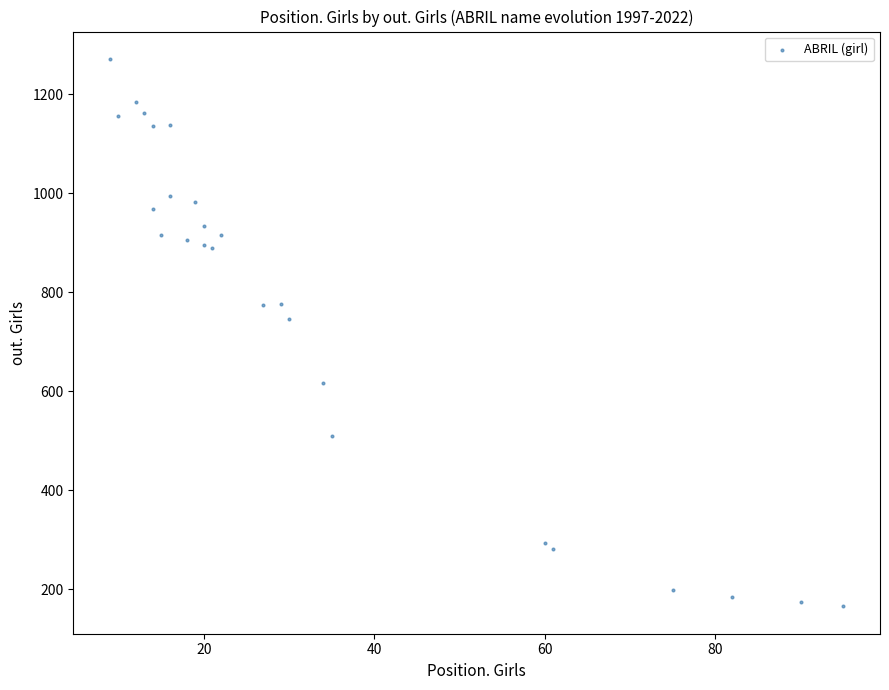

What is the range of X values (max minus min)?

86